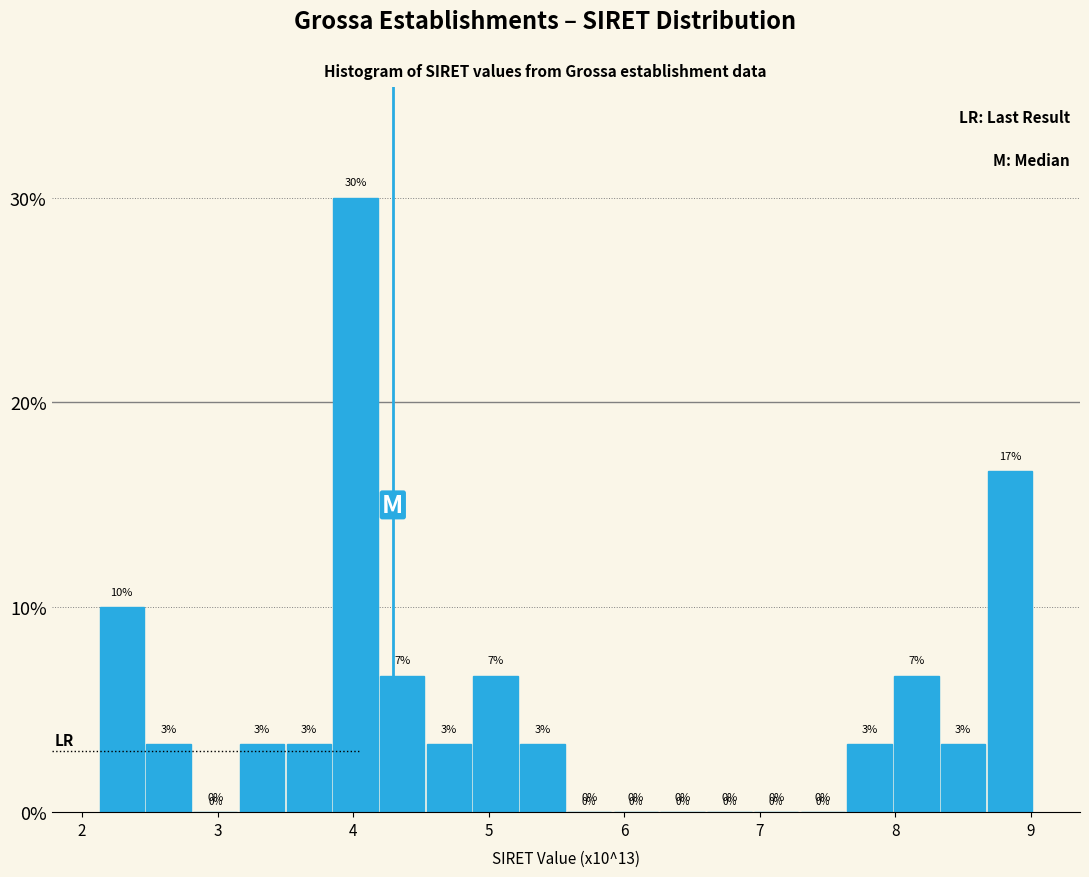

Around what value on the x-axis is the tallest bar? Give the approximate position of its centre, as read against the axis.

4.0